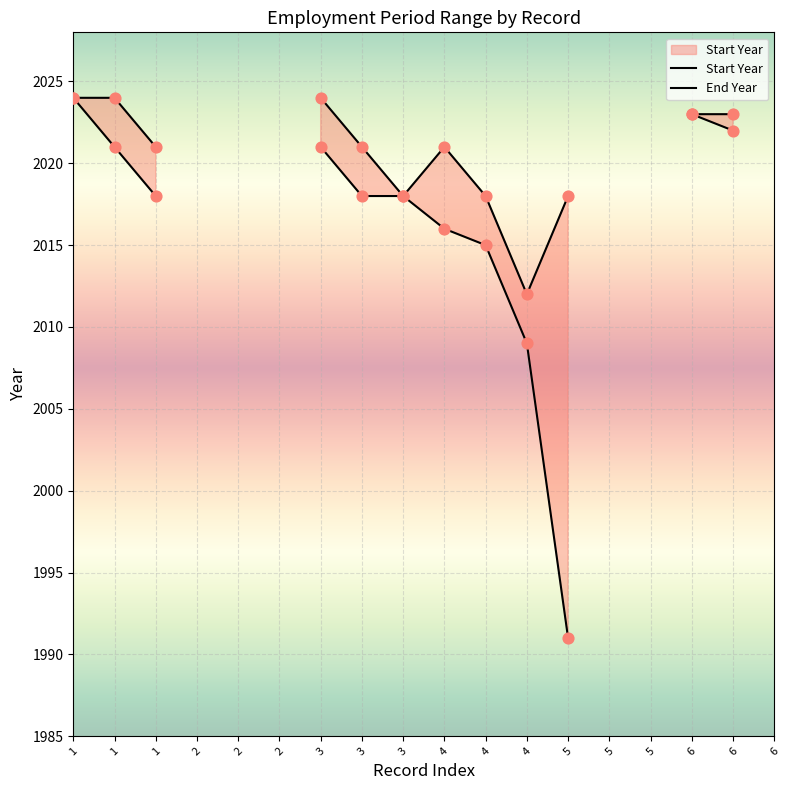

Which series contains the lowest Y value?

Start Year